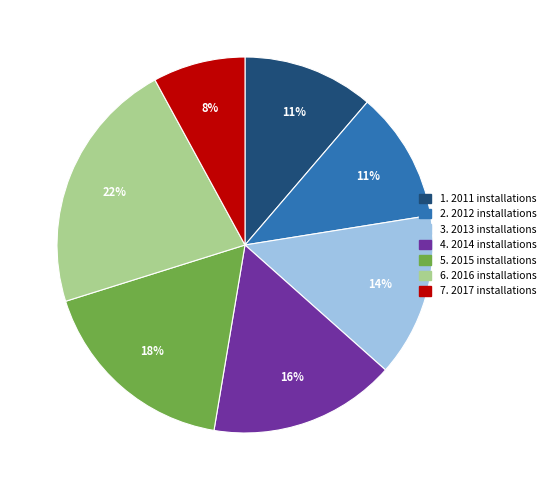

Is there any slice that represents more than half of the pie?

No